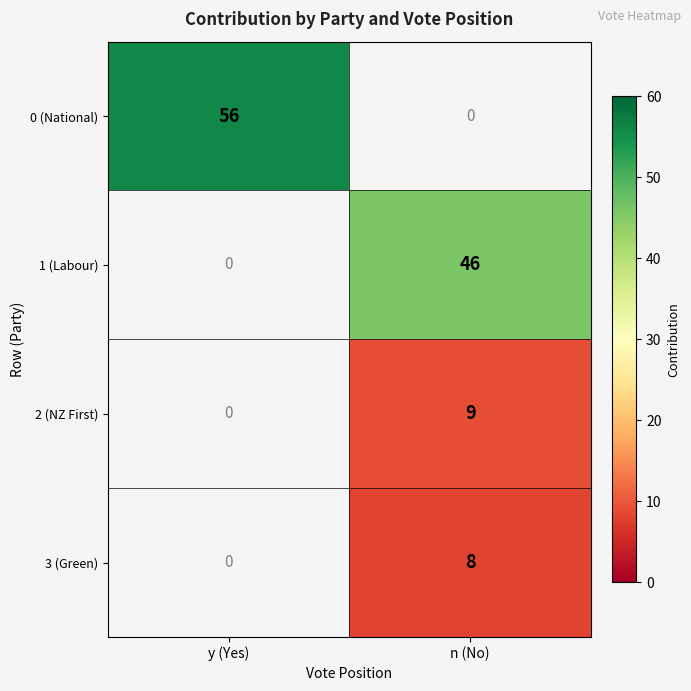

The value of 3 (Green) at n (No) is 8. True or false?

True